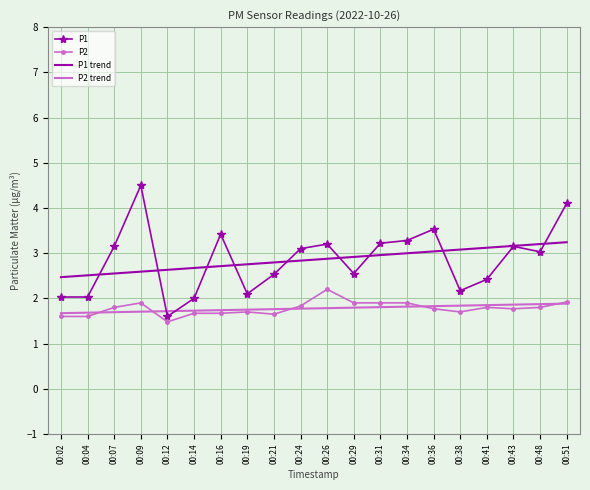

At which category does P1 reach its first local peak?

00:09